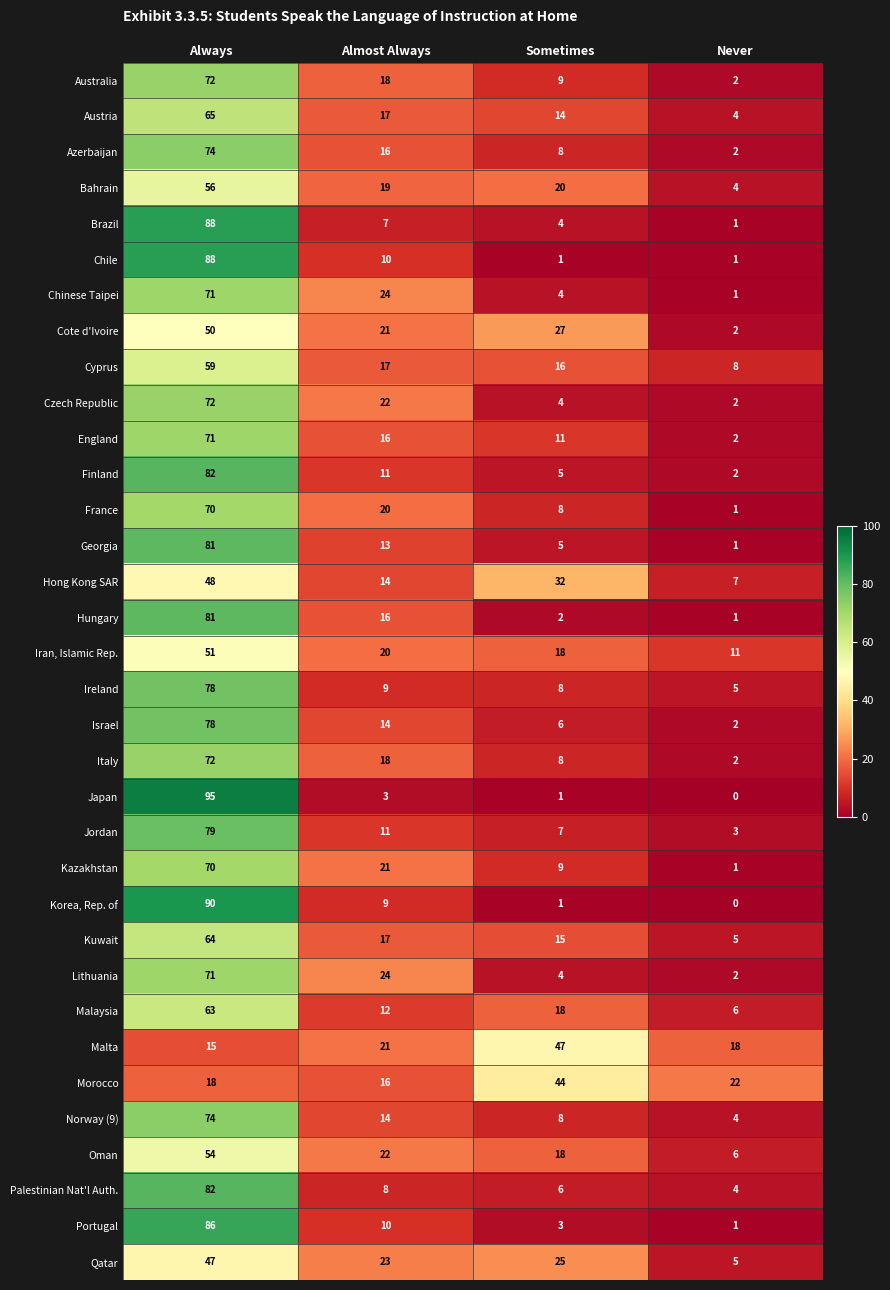

Between Almost Always and Never, which series saw the biggest shift?

Chinese Taipei